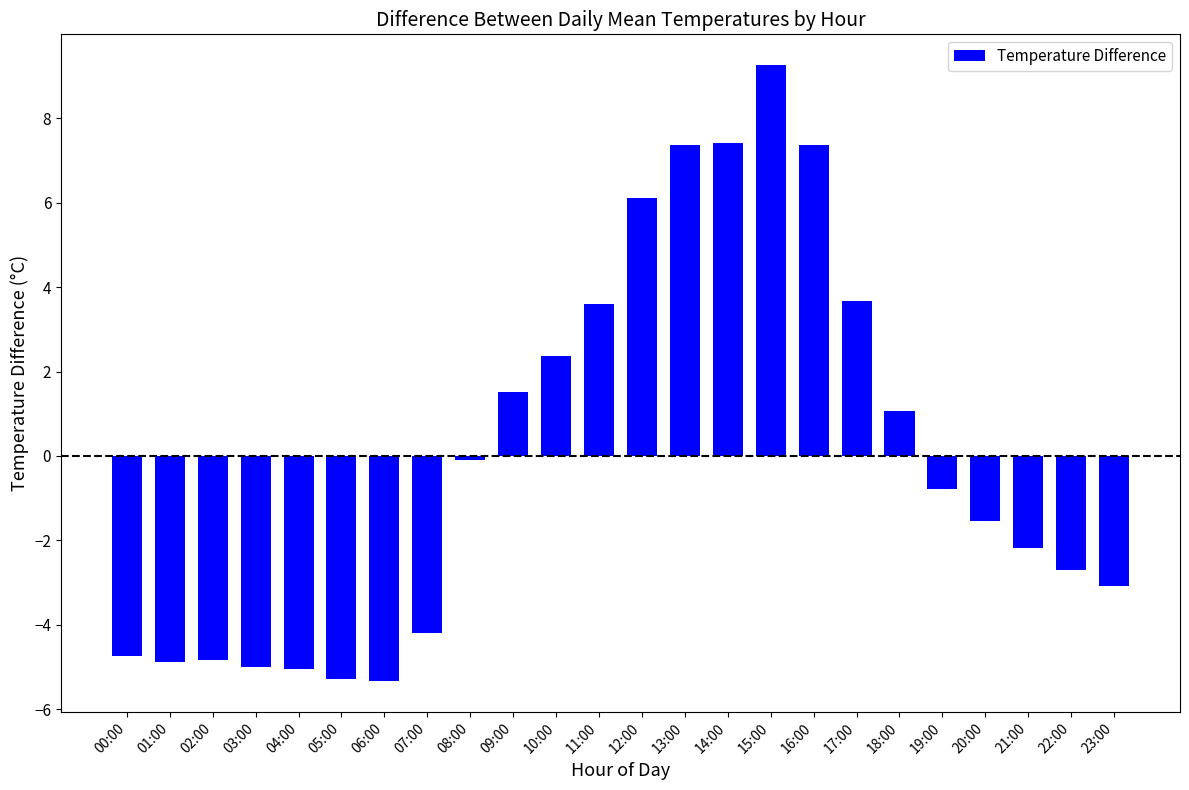

At which category does the chart reach its peak across all series?

15:00